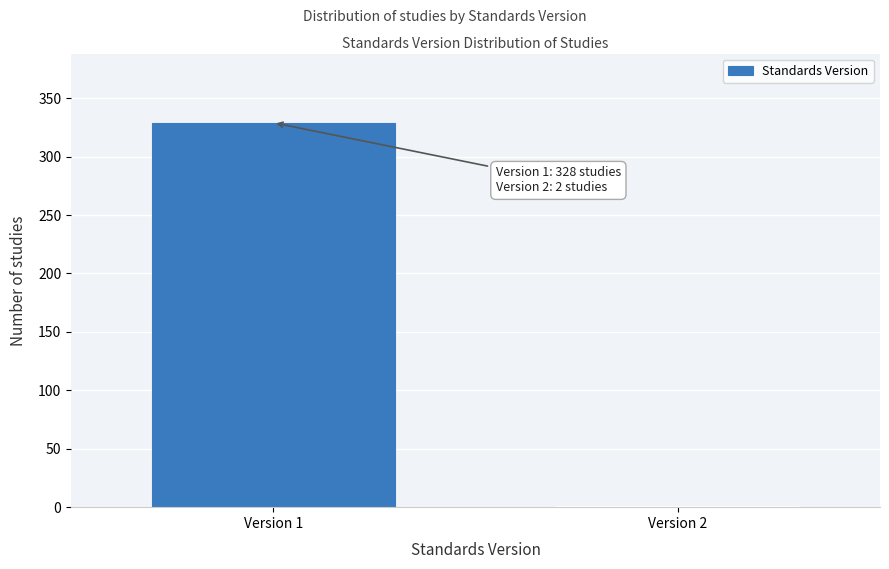

Reading left to right, extract all data points from this chart.

Version 1=329	Version 2=1